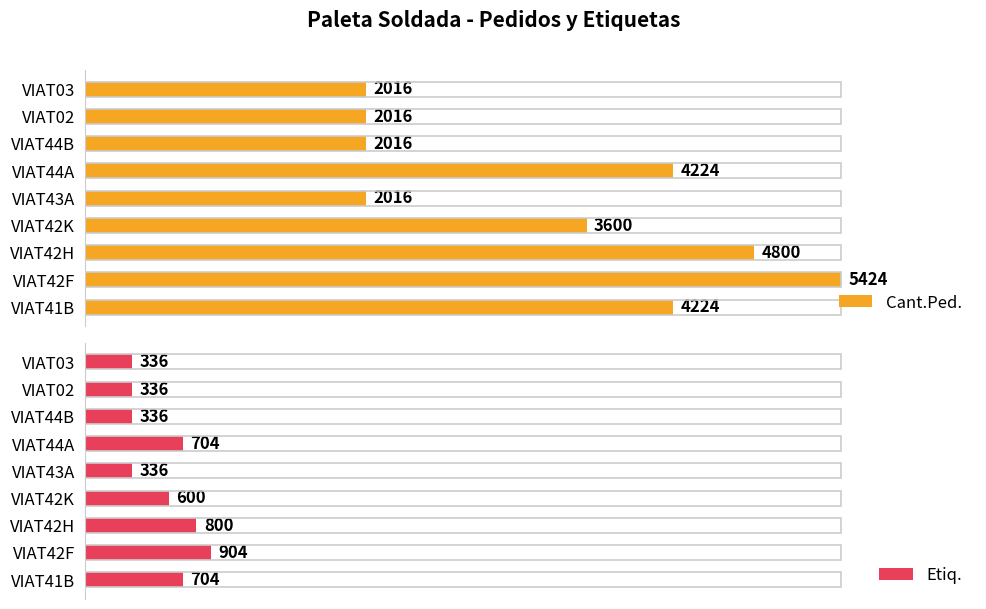

What are all the series names shown in the legend?

Cant.Ped., Etiq.